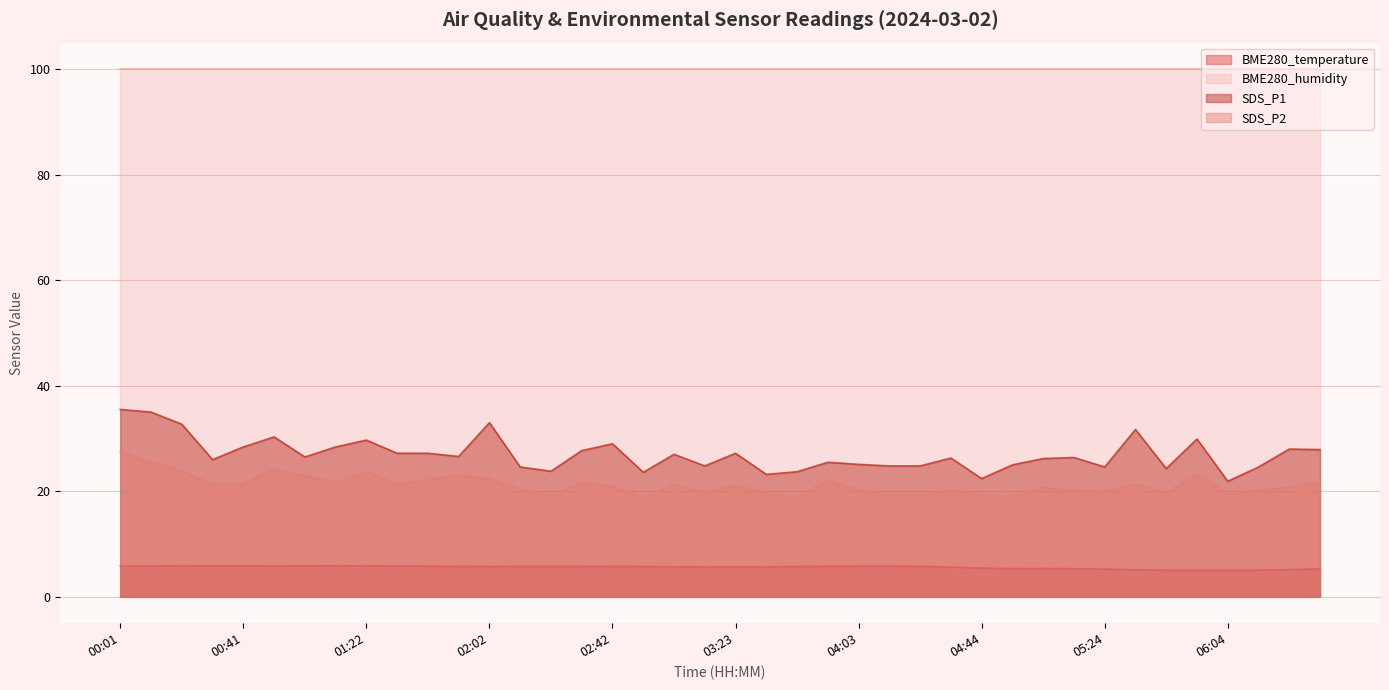

True or false: SDS_P1 has more than 0 interior local peaks.

True